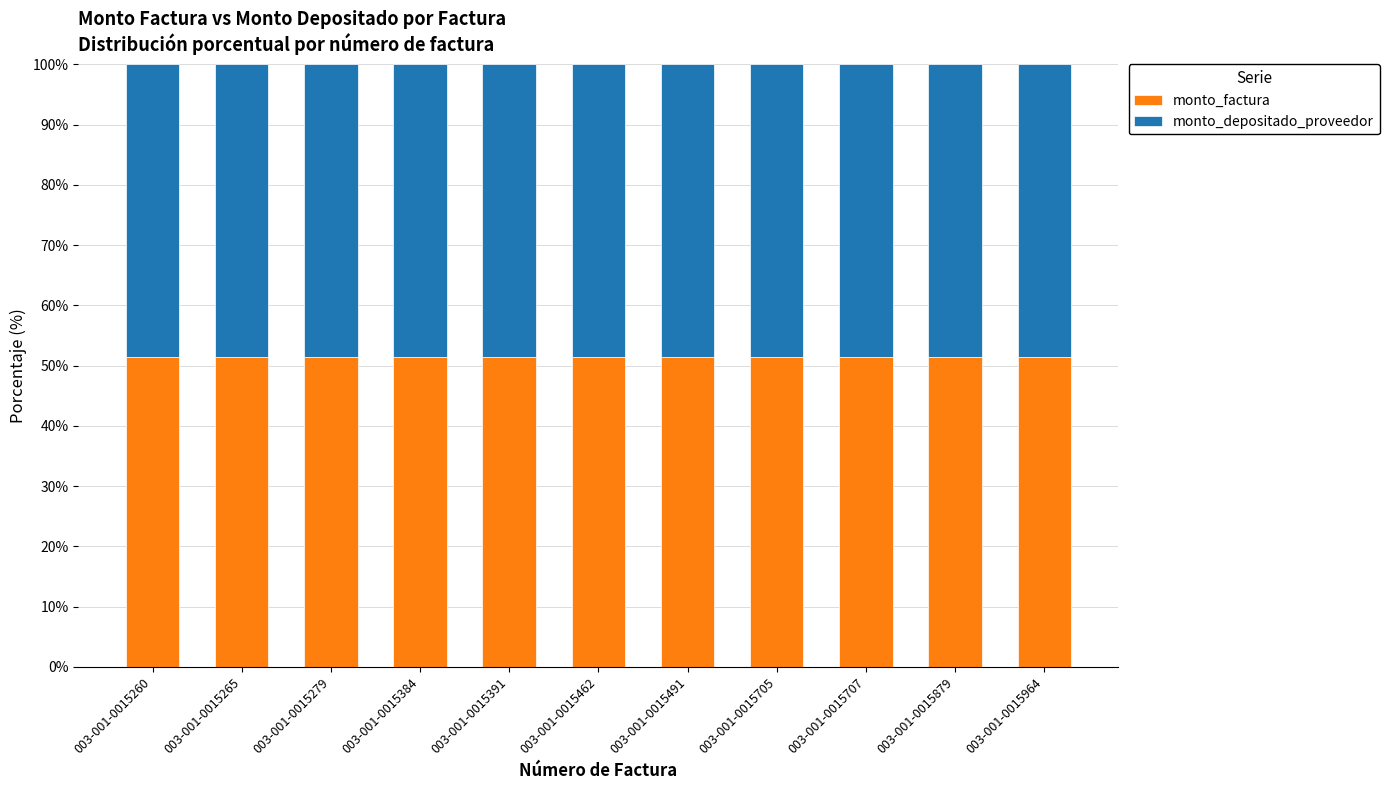

True or false: monto_factura has a value of 51.5 at 003-001-0015265.

True